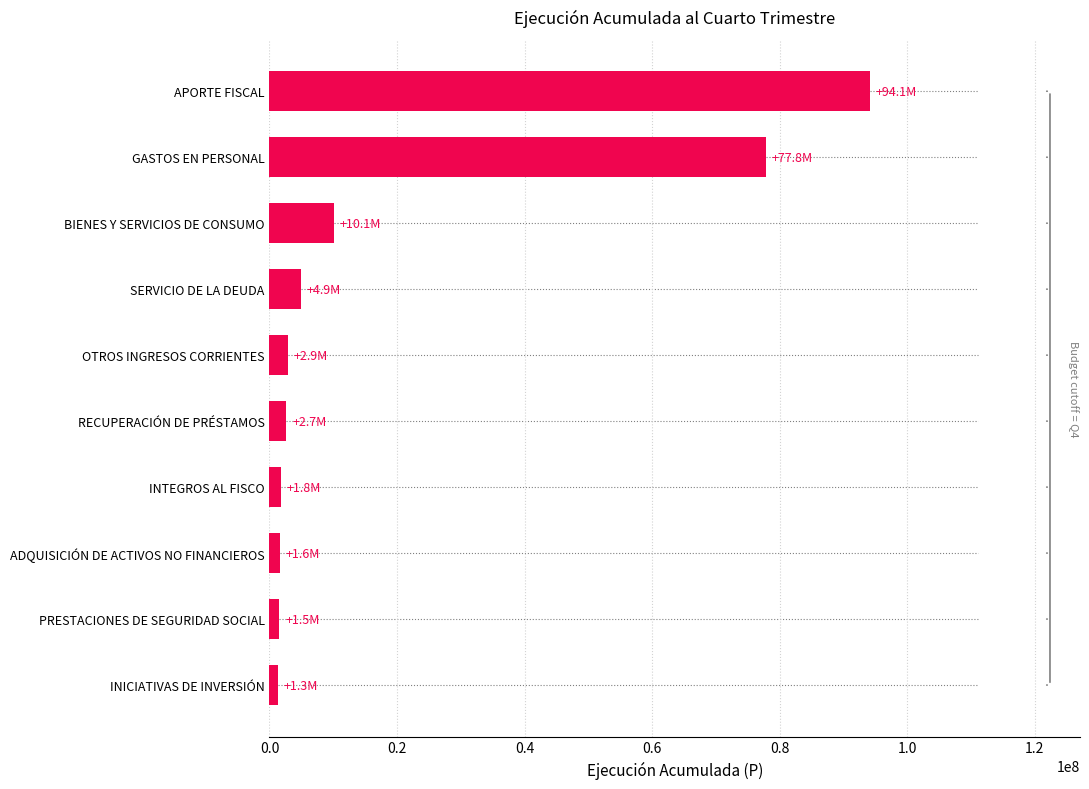

The value at GASTOS EN PERSONAL is 77844011. True or false?

True